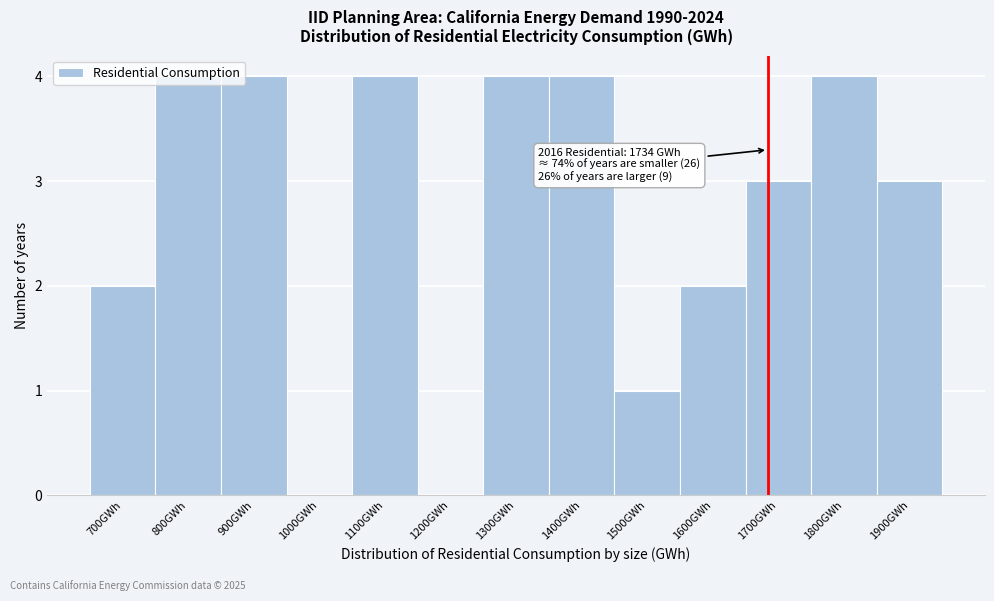

What is the maximum value shown in the chart?

4